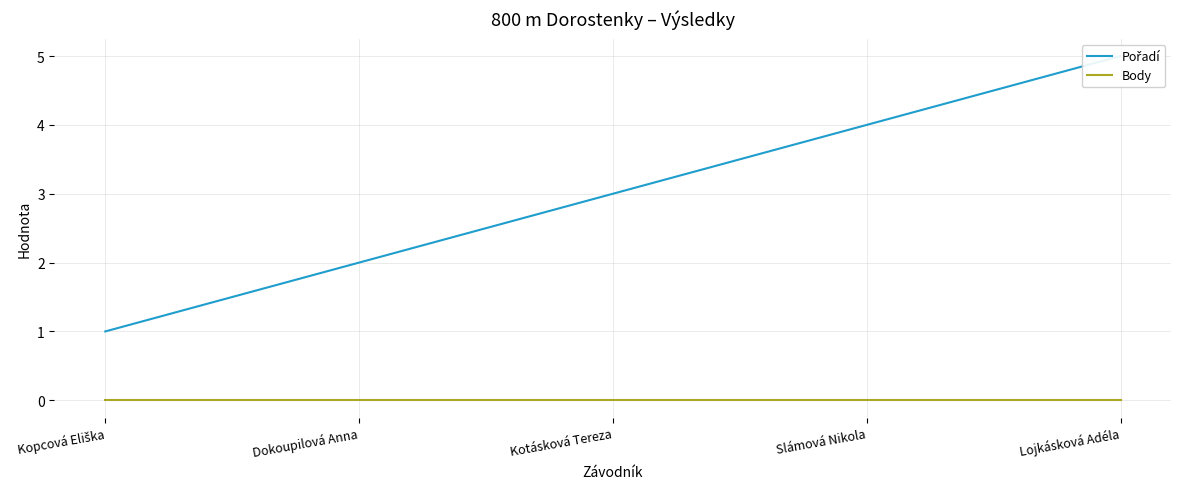

True or false: Body and Pořadí intersect in this chart.

False